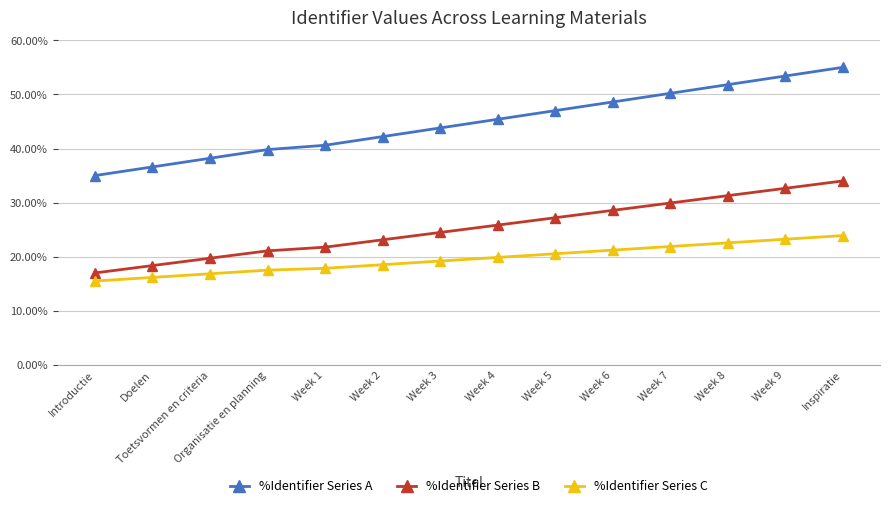

Which series has the widest spread of values?

%Identifier Series A